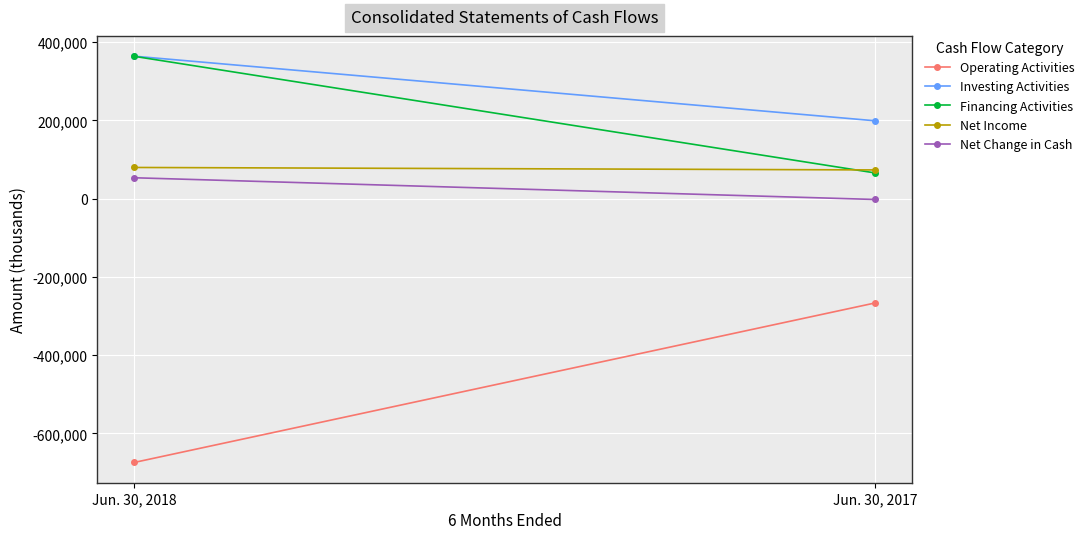

Reading left to right, transcribe all the data shown in this chart.

Operating Activities: -674377	-266908
Investing Activities: 364014	198965
Financing Activities: 363620	65700
Net Income: 79592	73293
Net Change in Cash: 53257	-2243